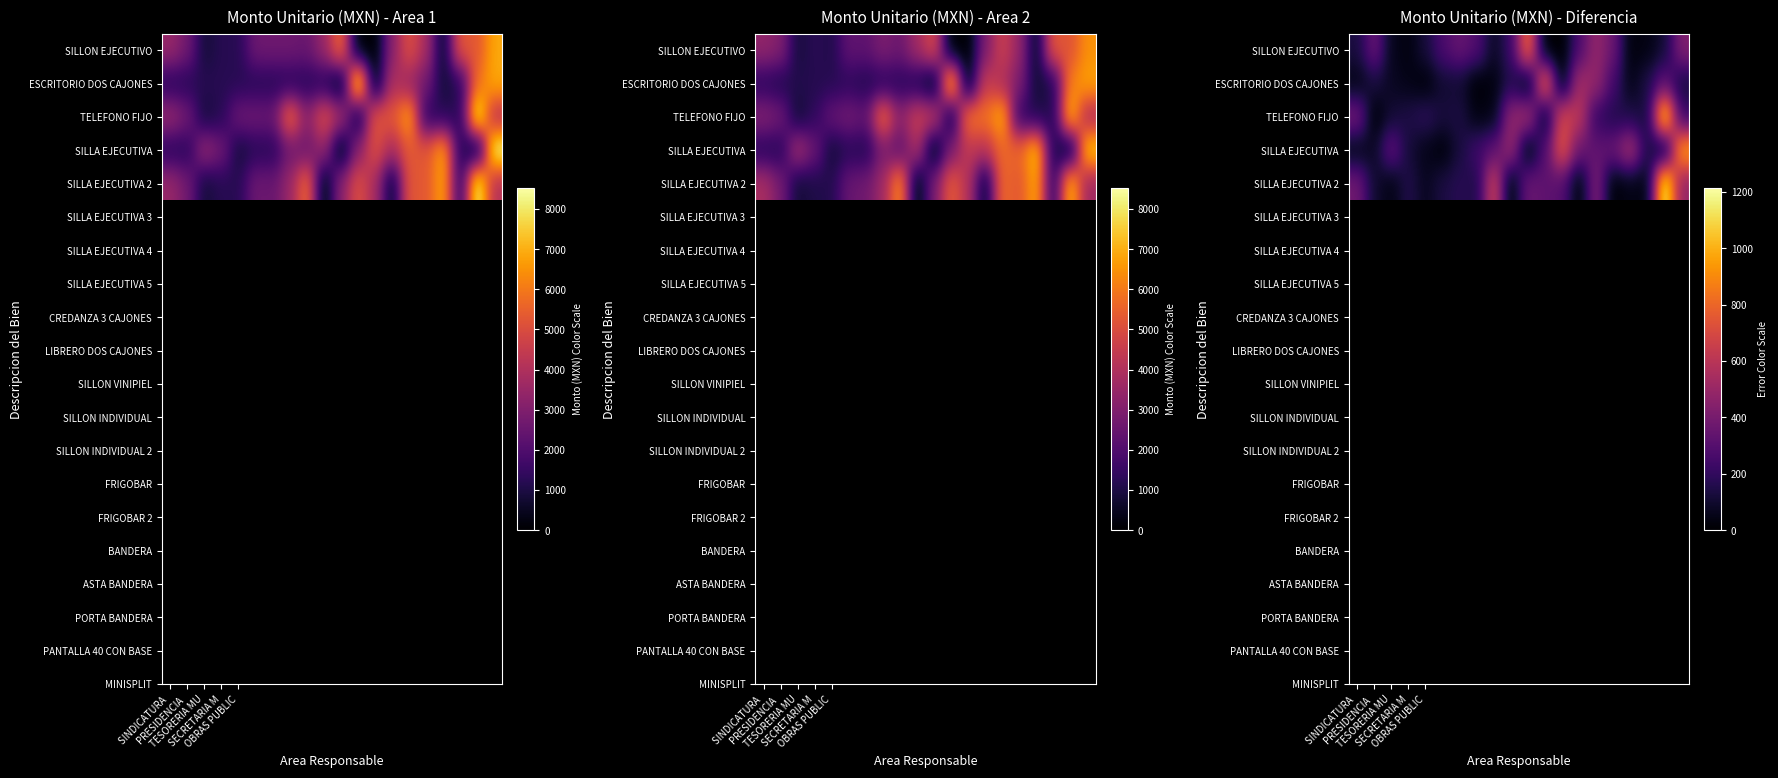

Which series has the largest range (max minus min)?

SILLA EJECUTIVA 2